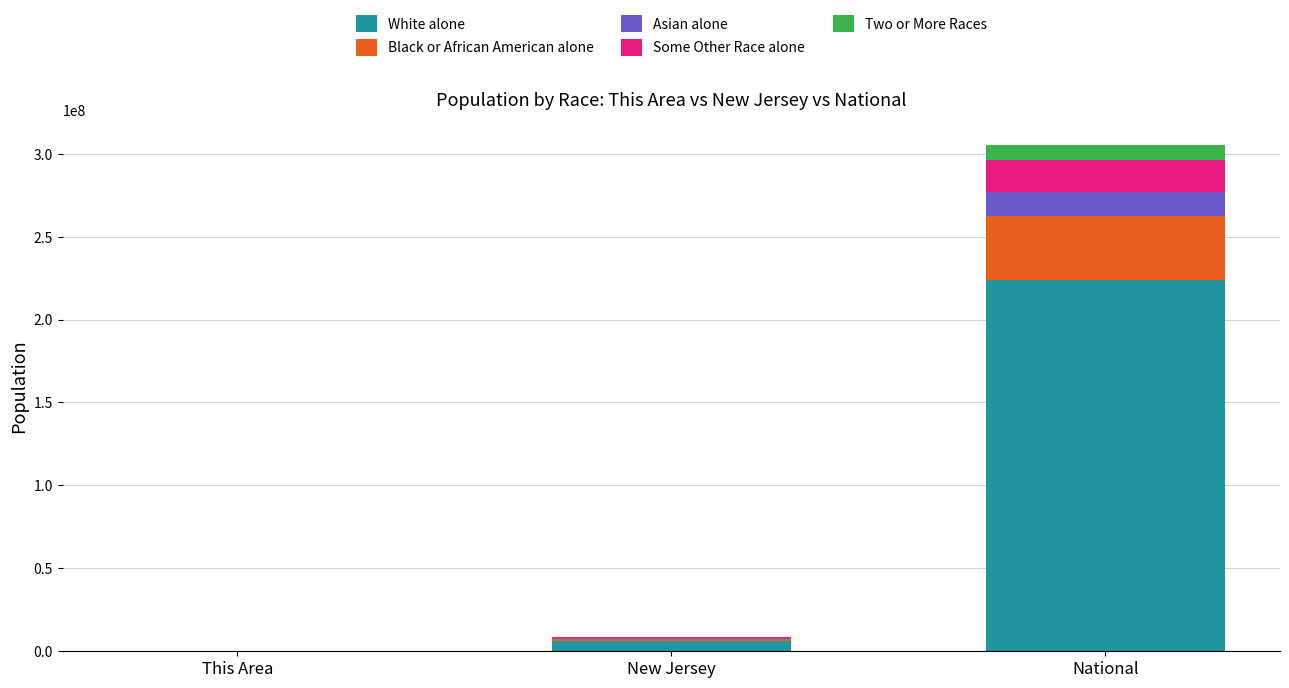

What is the sum of all White alone values?

229586108